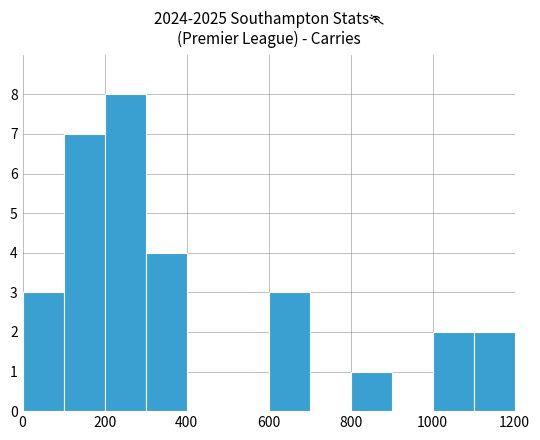

How many values are between 0 and 4?

10